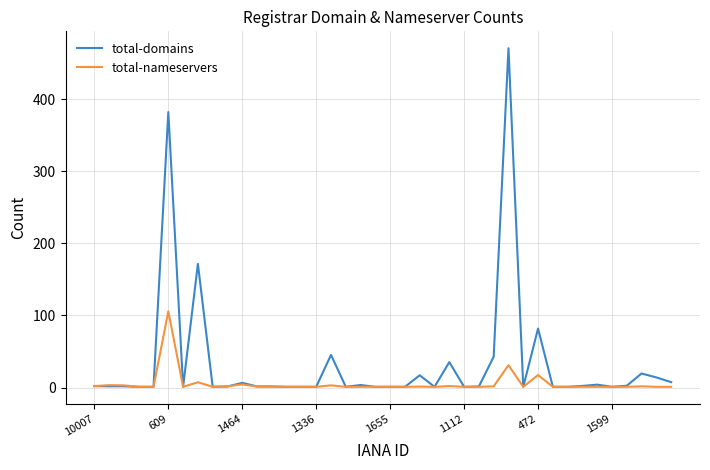

Which series has the largest total across all categories?

total-domains